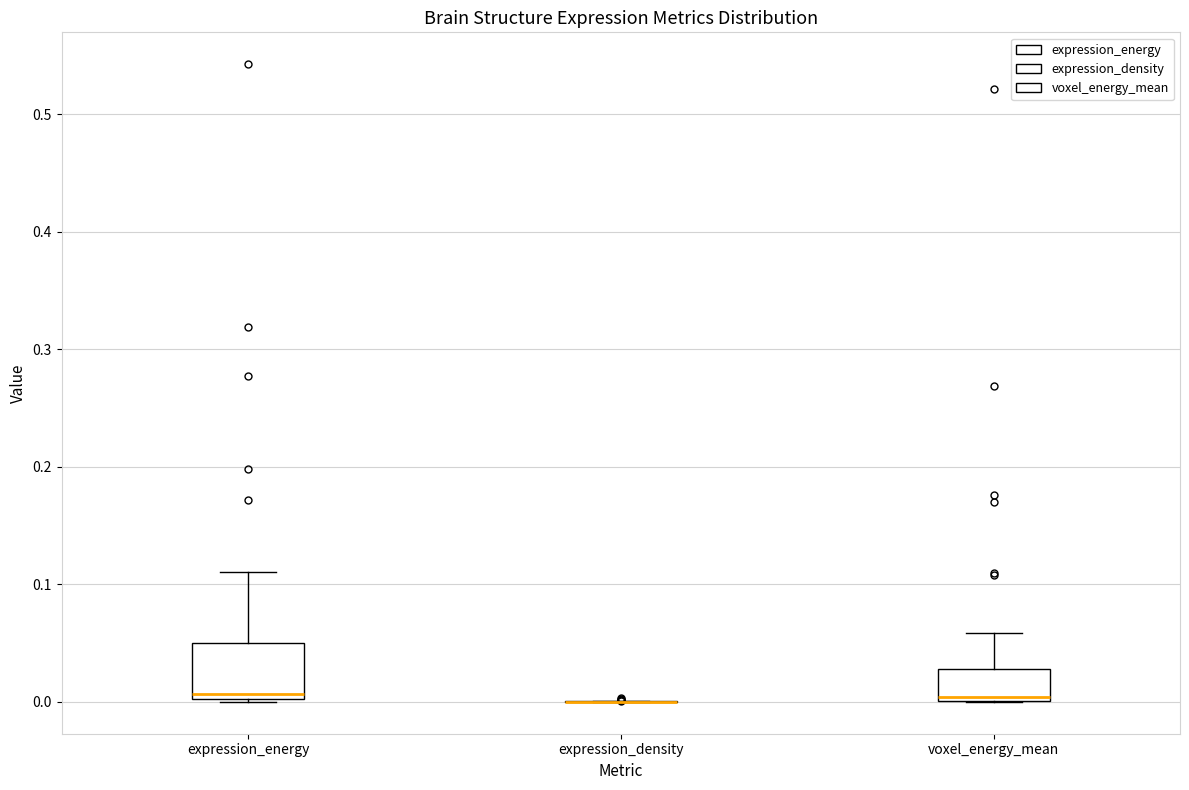

Reading left to right, read every box against the y-axis: the position of its median line, the range the box covers, and the ends of its whiskers. The values are not printed on the chart, so give them approximately, as read against the axis.

expression_energy: median 0.01, box 0.00 to 0.05, whiskers 0.00 to 0.11
expression_density: box collapsed to a line at 0.00, whiskers 0.00 to 0.00
voxel_energy_mean: median 0.00 (just above the box's lower edge), box 0.00 to 0.03, whiskers 0.00 to 0.06